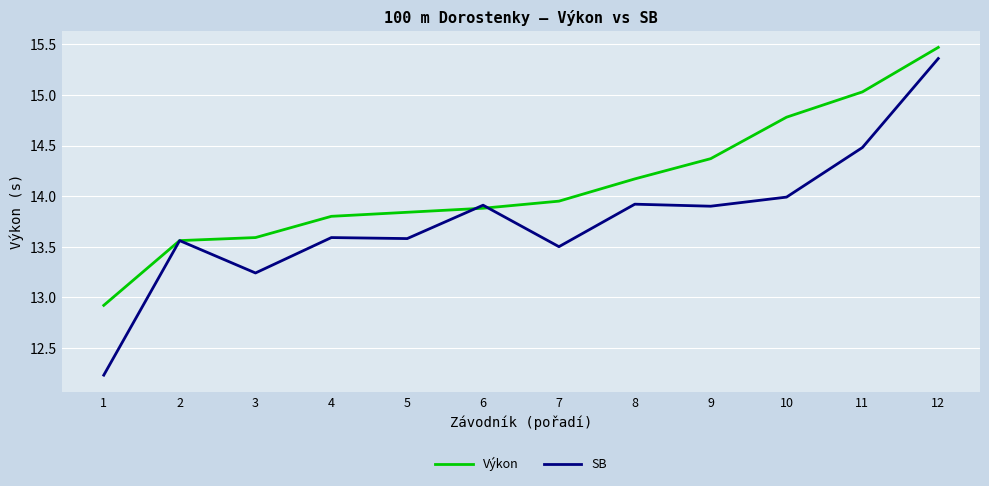

The SB series shows 7.2 at 3. True or false?

False